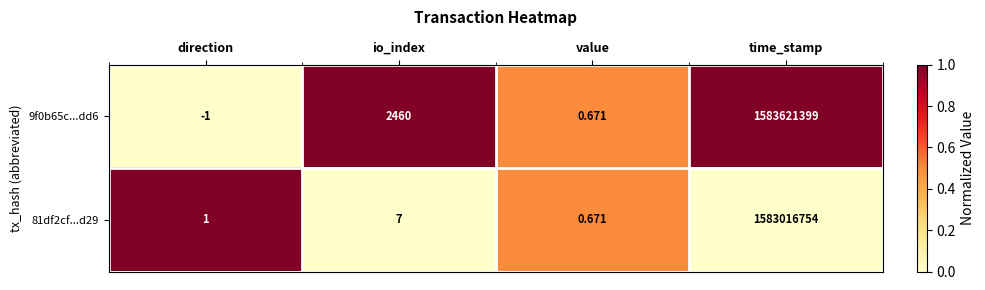

At io_index, list the series in order from largest to smallest.

9f0b65c...dd6, 81df2cf...d29